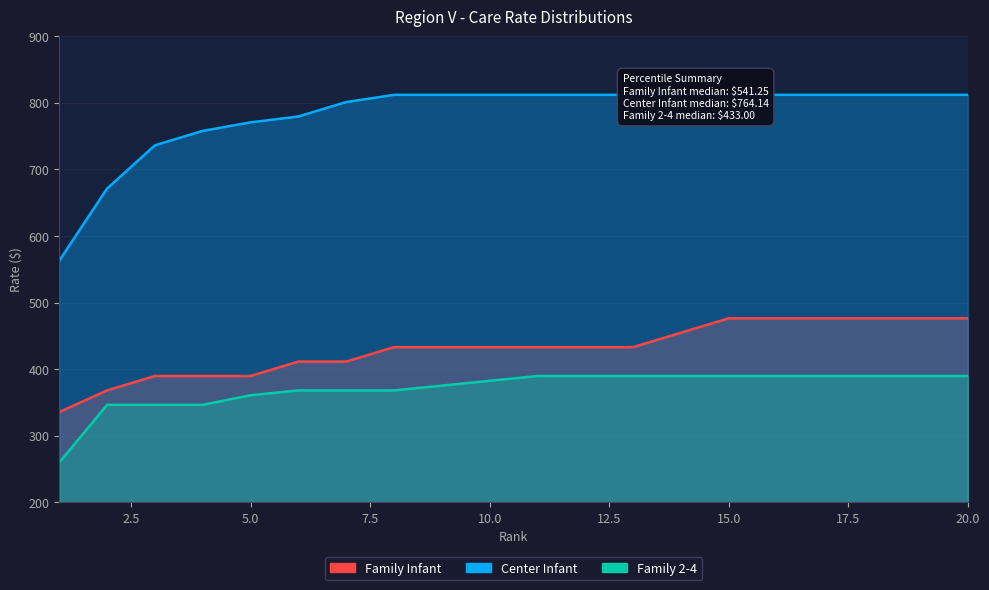

Does the chart display data point markers on the line(s)?

No